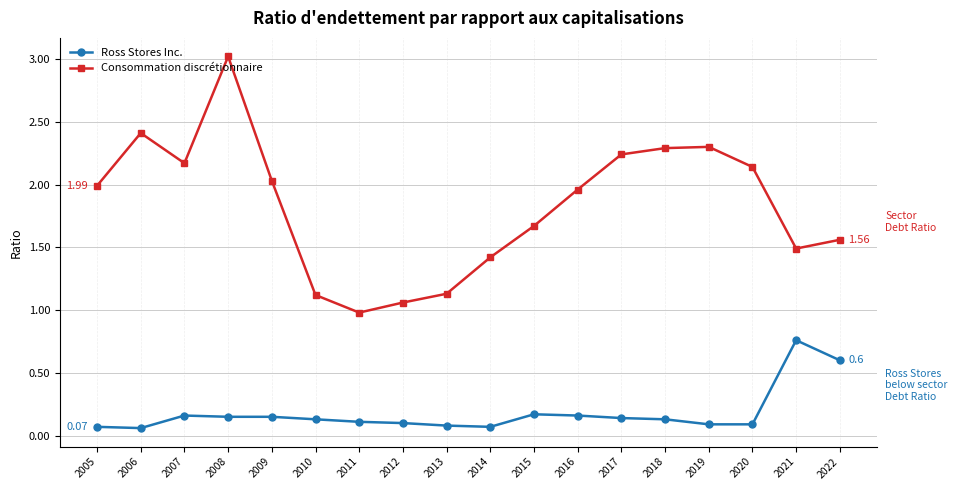

True or false: Ross Stores Inc. and Consommation discrétionnaire cross at least once.

False